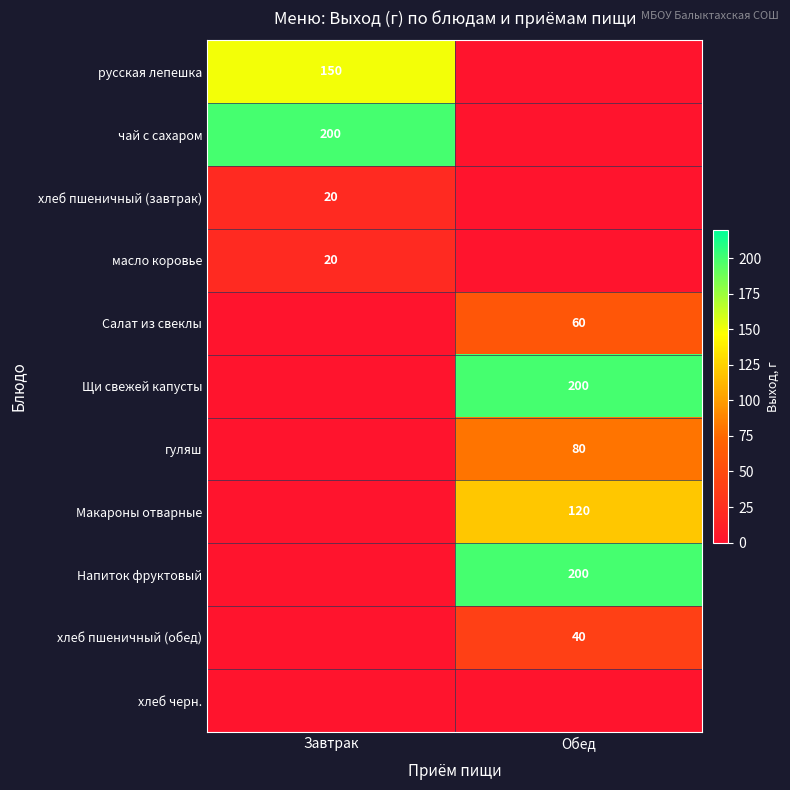

The Щи свежей капусты series shows 261 at Обед. True or false?

False